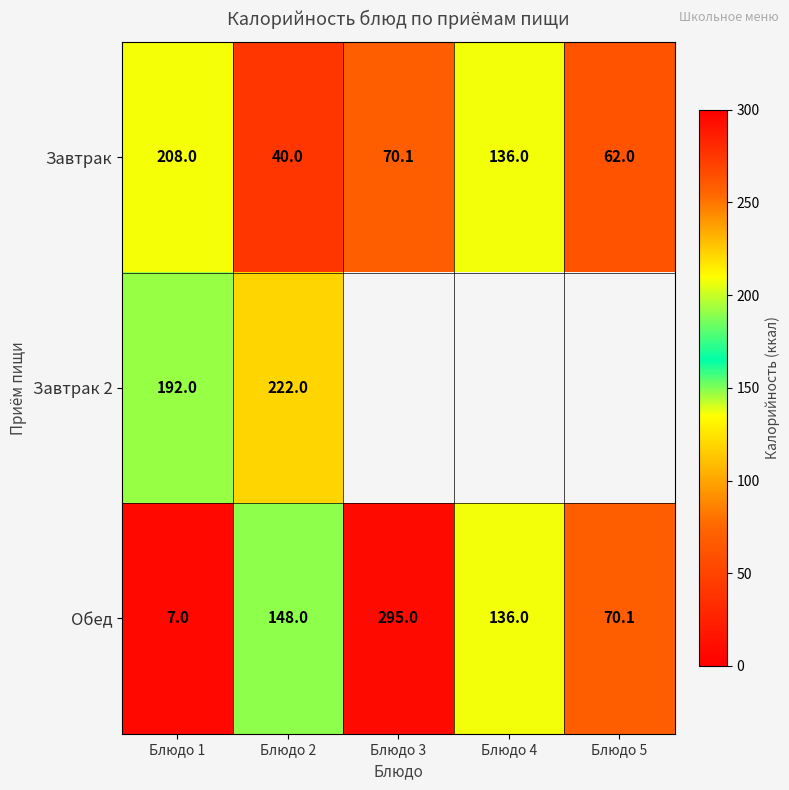

Rank the series at Блюдо 1 from lowest to highest value.

Обед, Завтрак 2, Завтрак